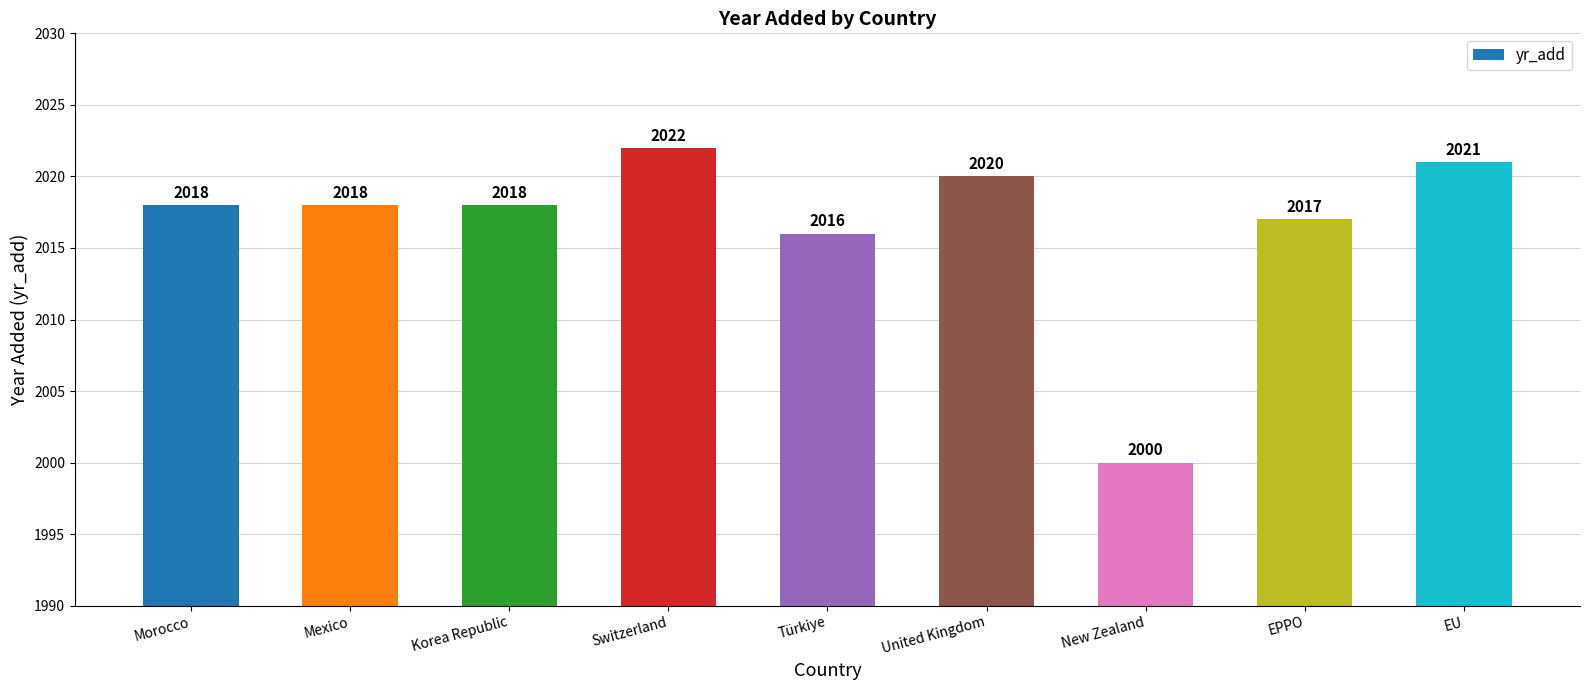

How many data points are less than 2018?

3